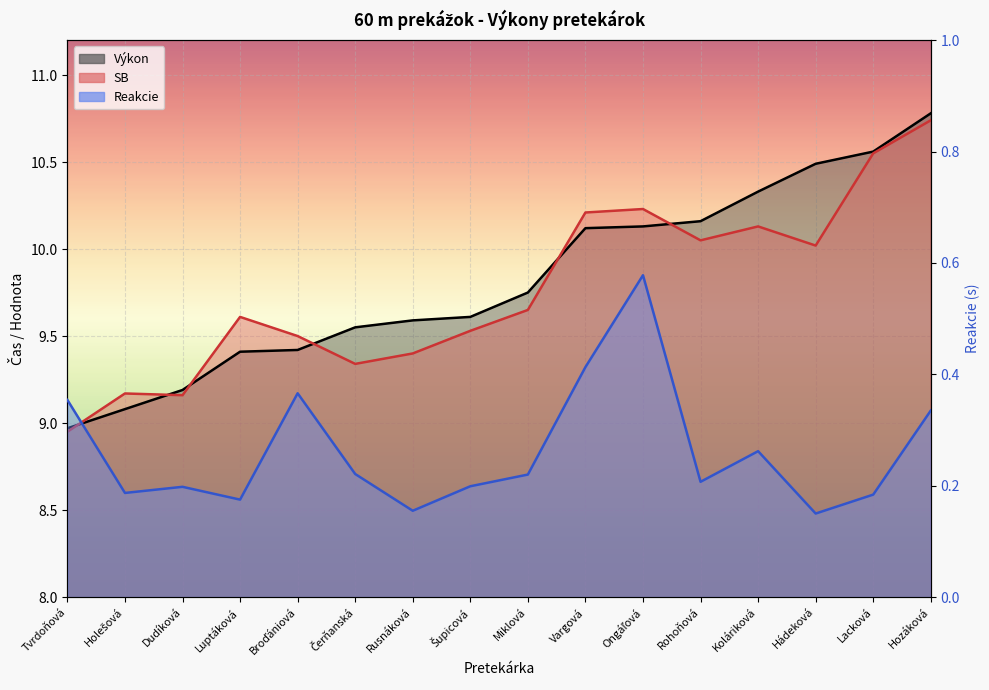

Which series has the largest range (max minus min)?

Výkon